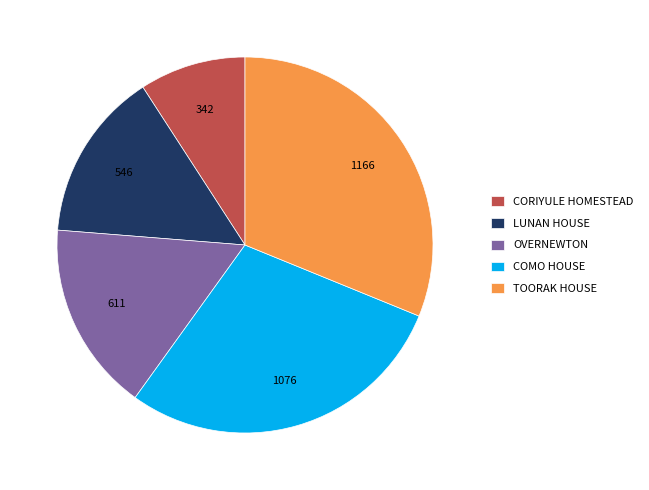

Is it true that COMO HOUSE is 29% of the pie?

True